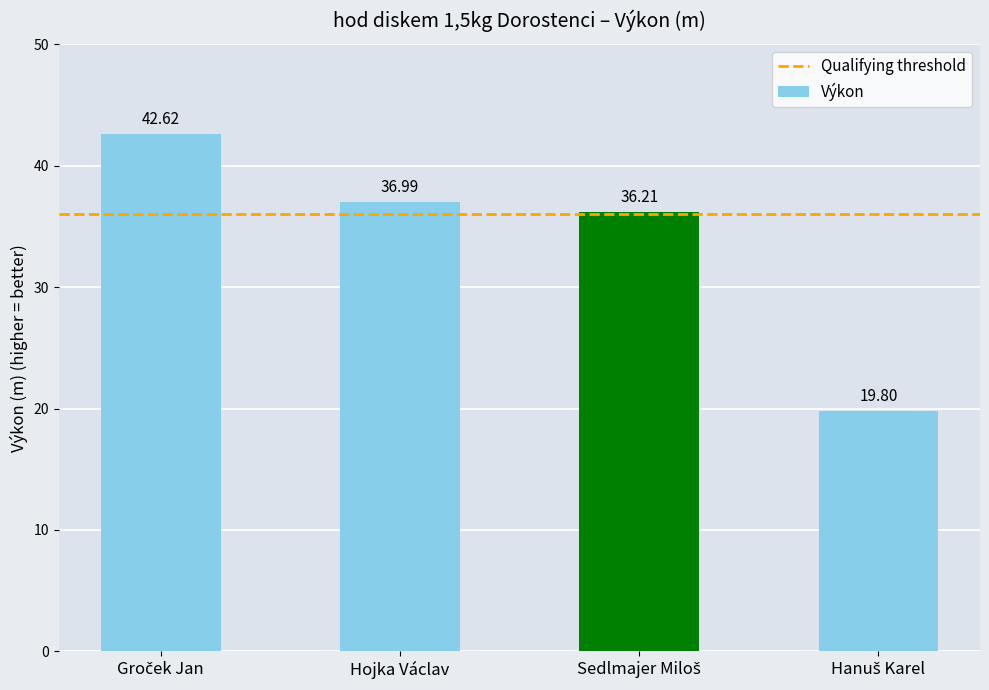

What is the label of the 2nd bar from the left?

Hojka Václav